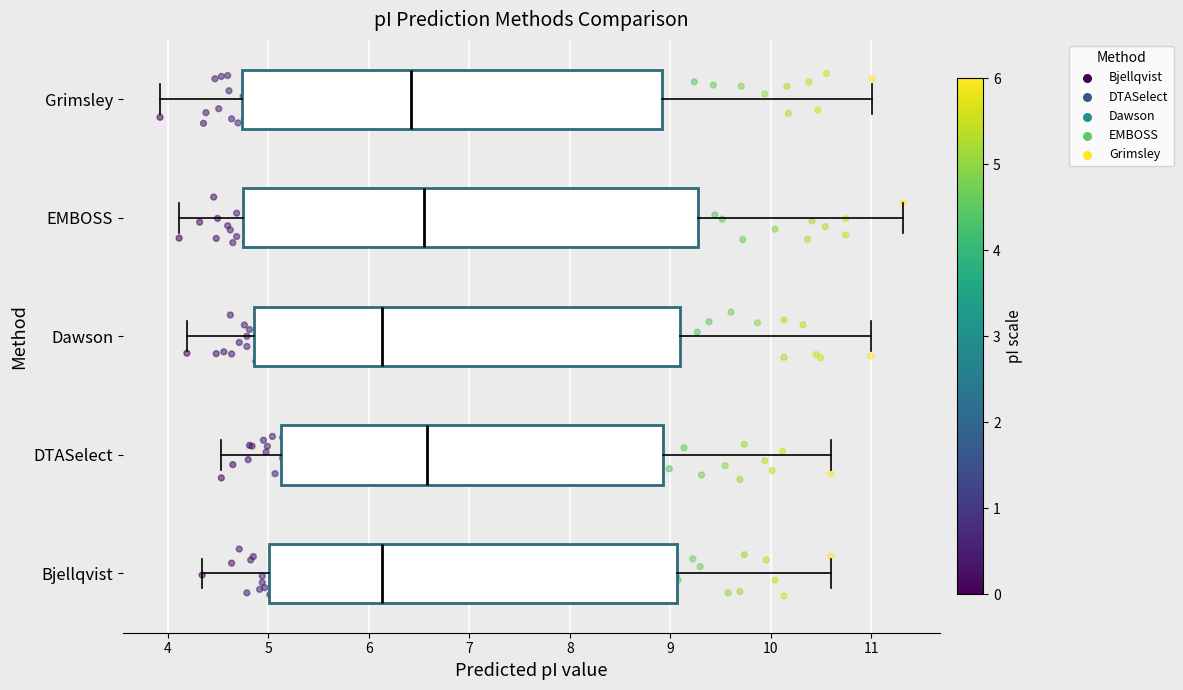

Reading bottom to top, read every box against the x-axis: the position of its median line, the range the box covers, and the ends of its whiskers. The values are not printed on the chart, so give them approximately, as read against the axis.

Bjellqvist: median 6.1, box 5.0 to 9.1, whiskers 4.3 to 10.6
DTASelect: median 6.6, box 5.1 to 8.9, whiskers 4.5 to 10.6
Dawson: median 6.1, box 4.9 to 9.1, whiskers 4.2 to 11.0
EMBOSS: median 6.6, box 4.8 to 9.3, whiskers 4.1 to 11.3
Grimsley: median 6.4, box 4.7 to 8.9, whiskers 3.9 to 11.0